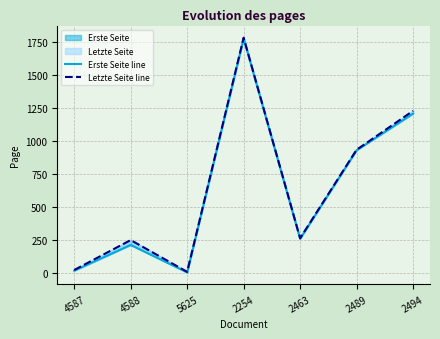

What is the sum of all Letzte Seite line values?

4496